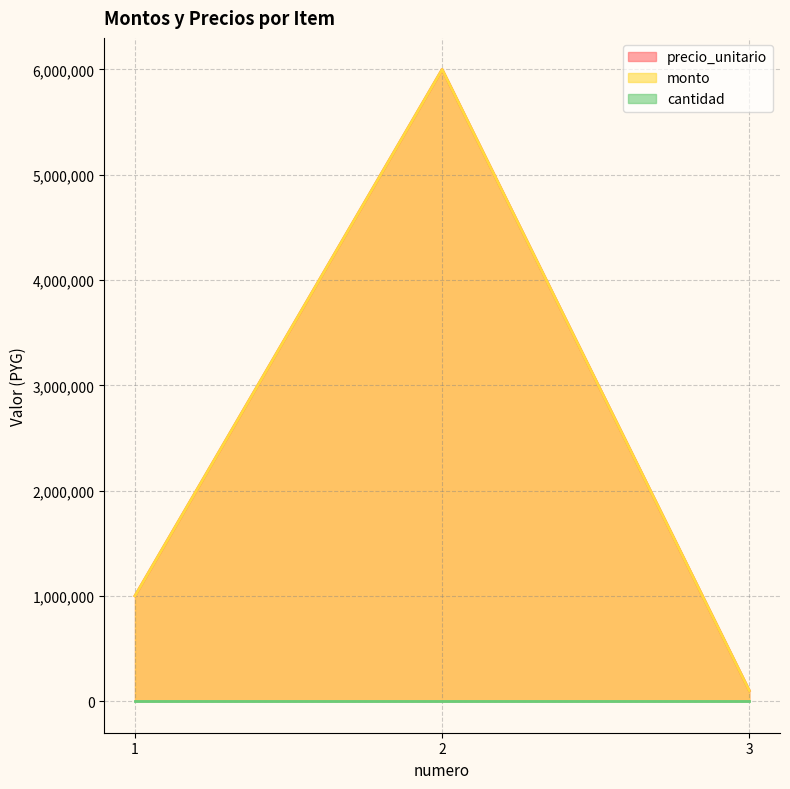

What is the highest value of the precio_unitario series?

6000000